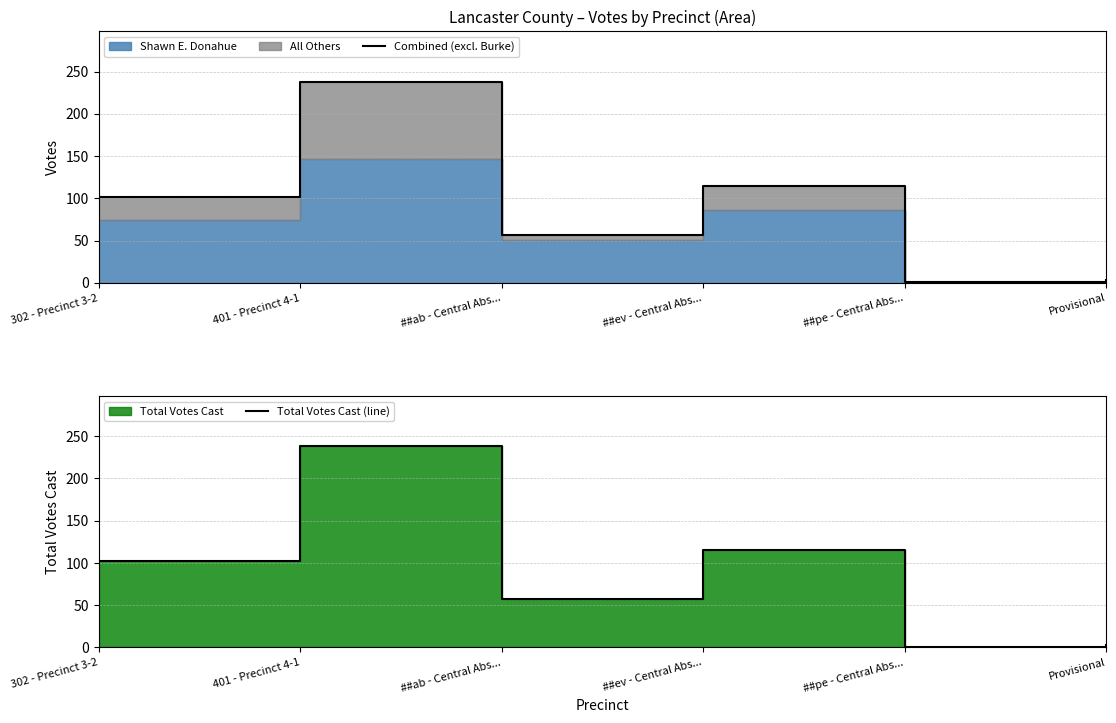

What is the sum of all Combined (excl. Burke) values?

516